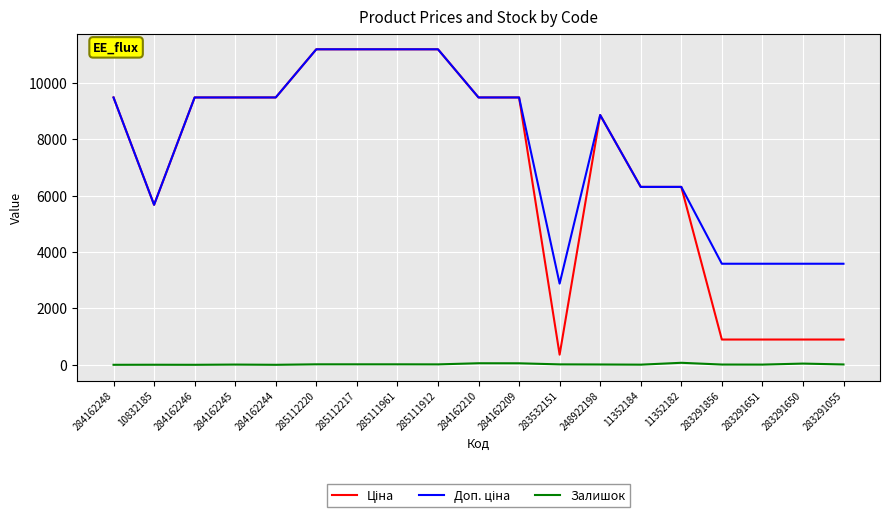

What is the maximum value shown in the chart?

11188.2